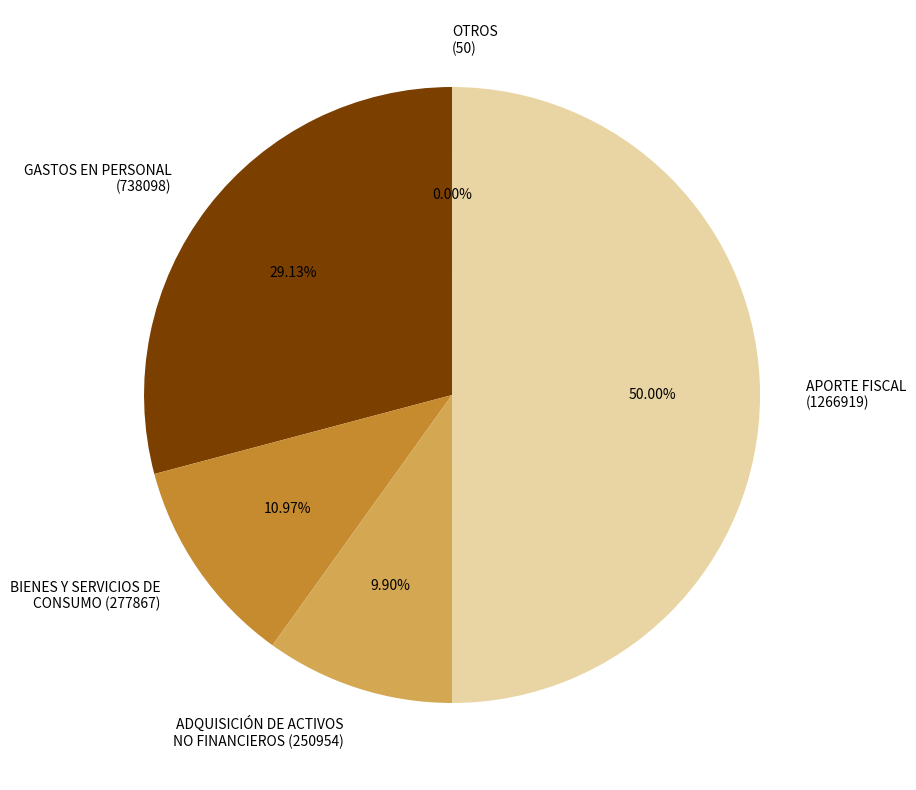

What percentage is the BIENES Y SERVICIOS DE CONSUMO slice, to the nearest percent?

11%